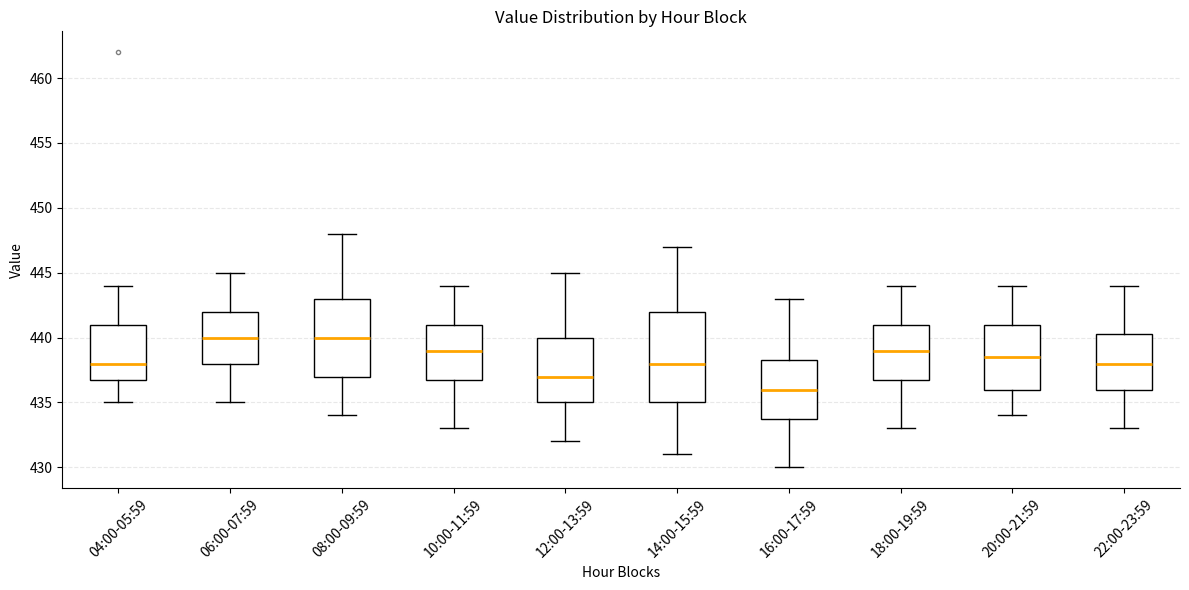

Which box is the tallest, from its lower edge to its upper edge?

14:00-15:59